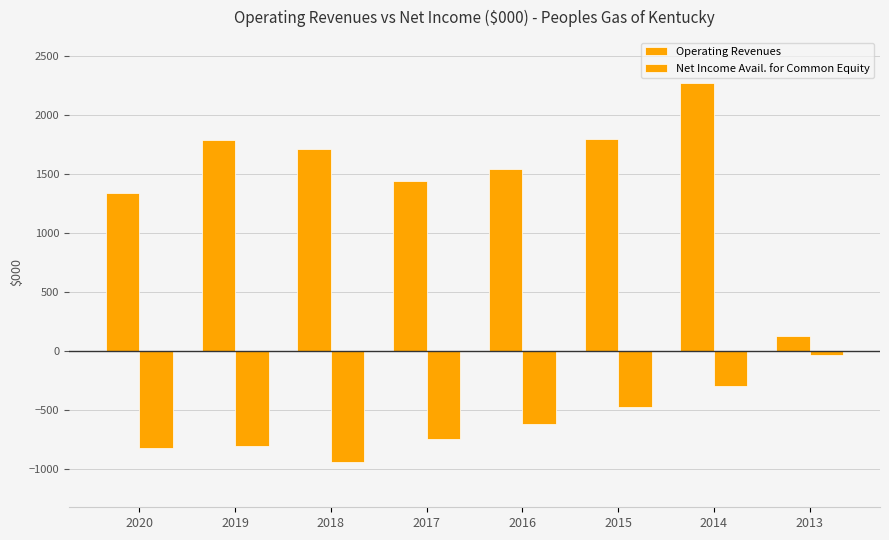

How many values in the Net Income Avail. for Common Equity series are below -615?

4